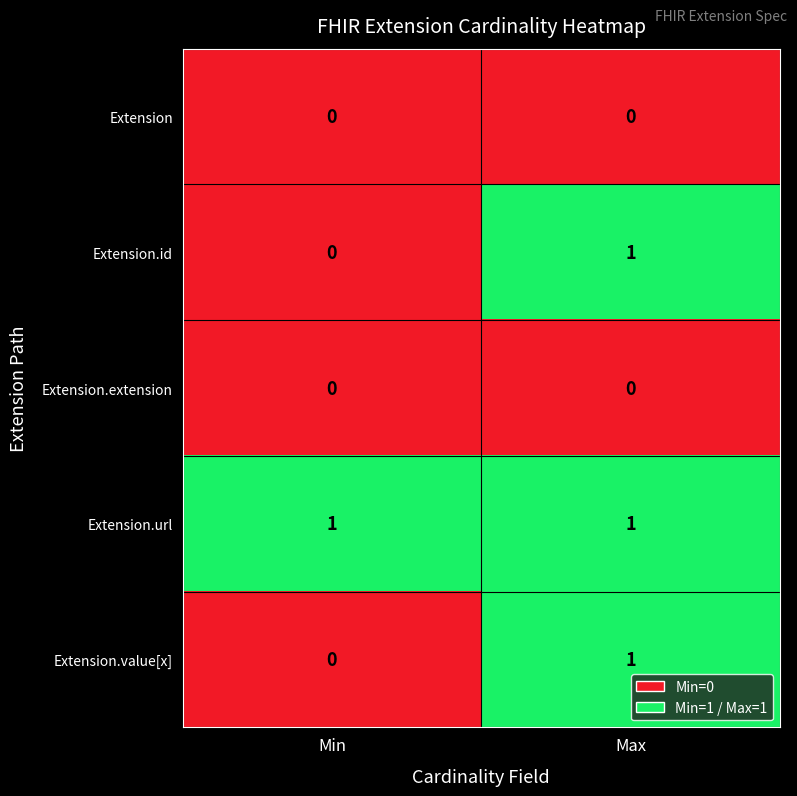

List the labels in order of Extension.id value, smallest first.

Min, Max